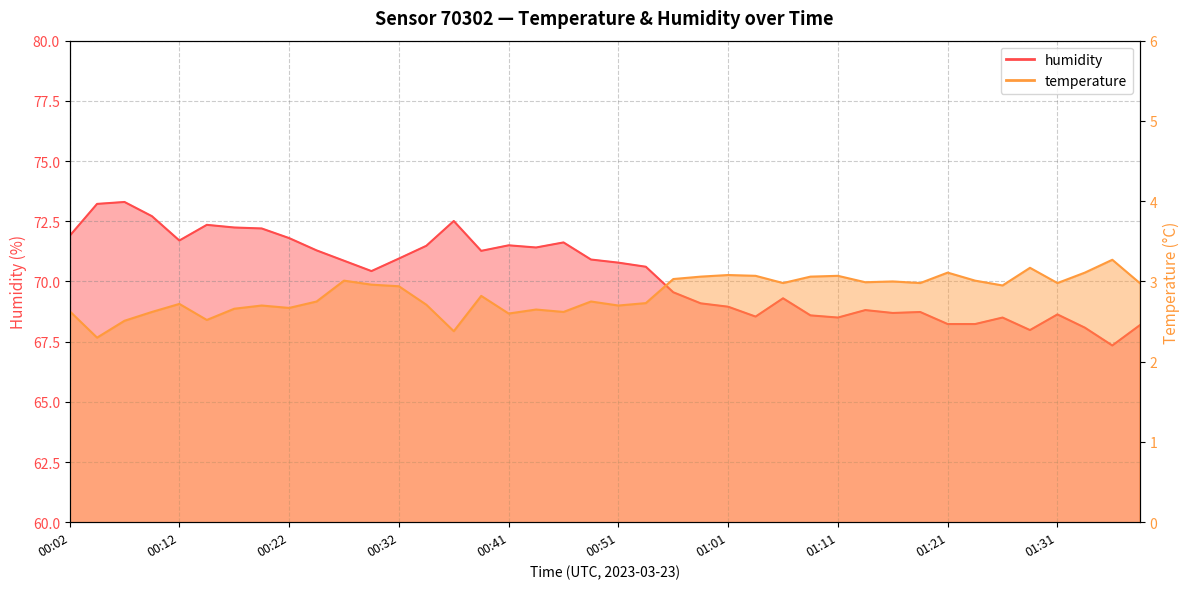

How many distinct data groups are displayed?

2